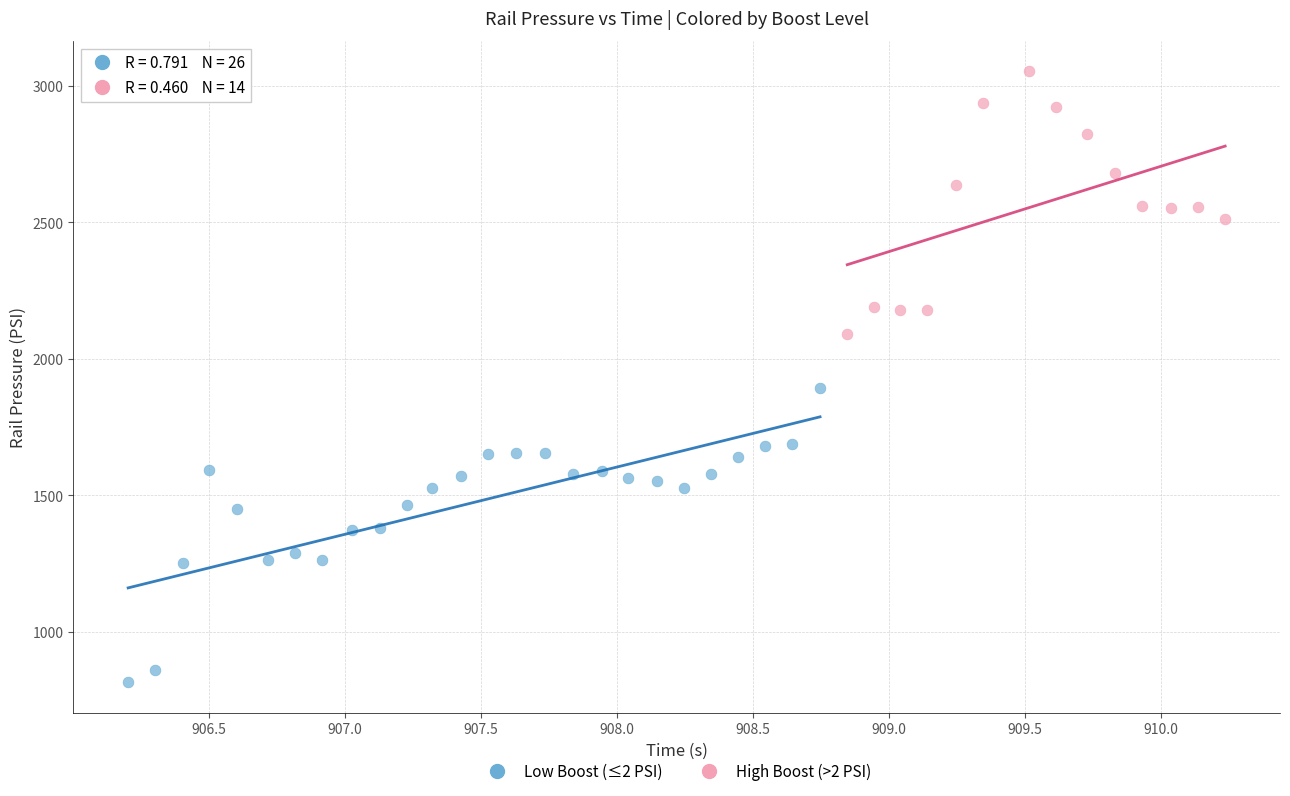

Which series reaches the maximum Y coordinate?

High Boost (>2 PSI)